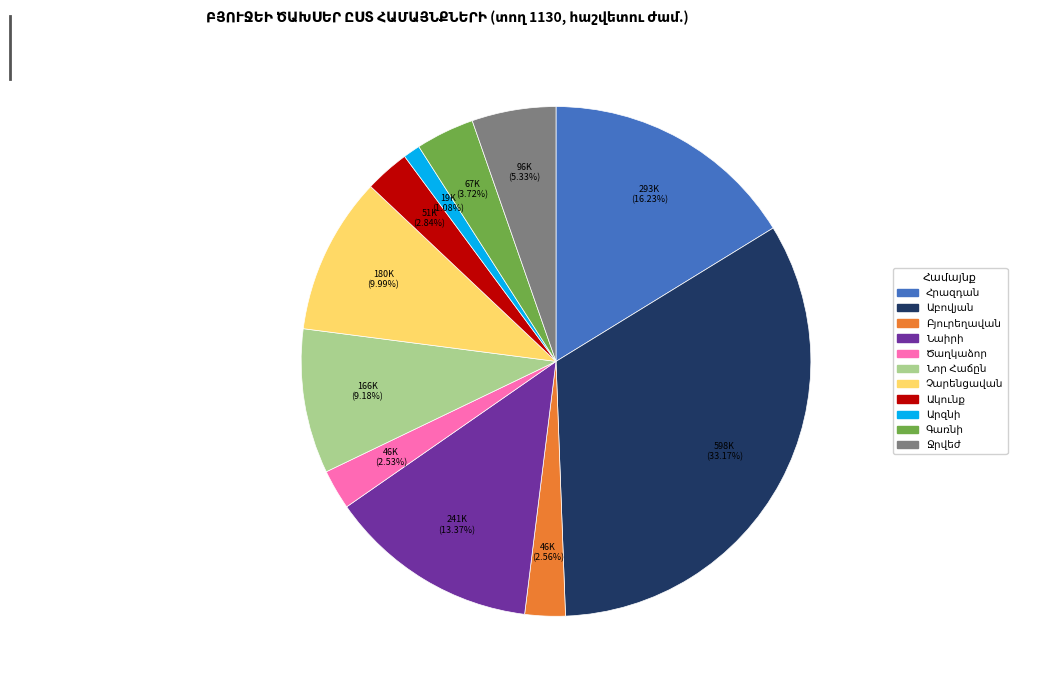

Is there any slice that represents more than half of the pie?

No